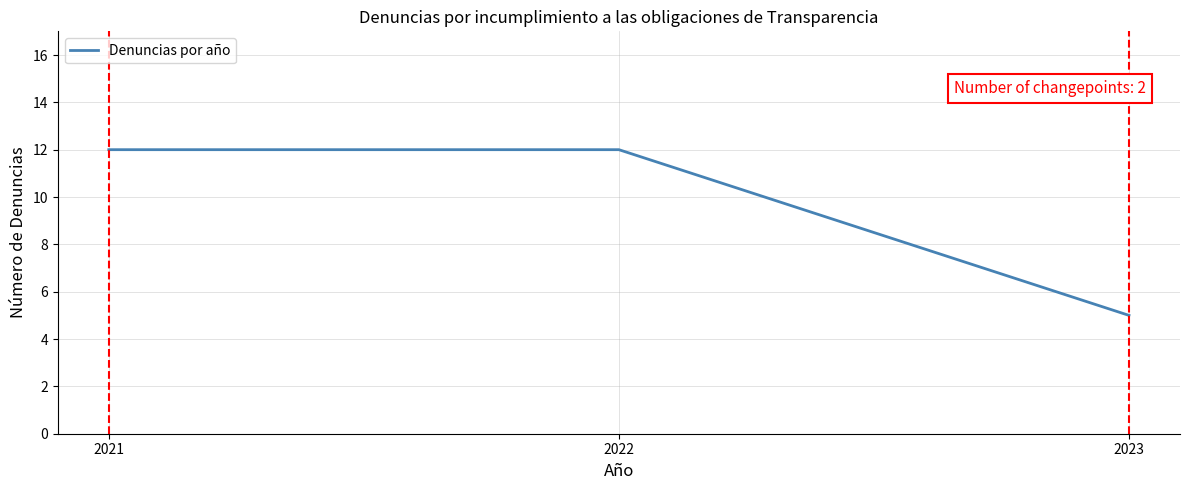

Which has a higher value, 2022 or 2023?

2022